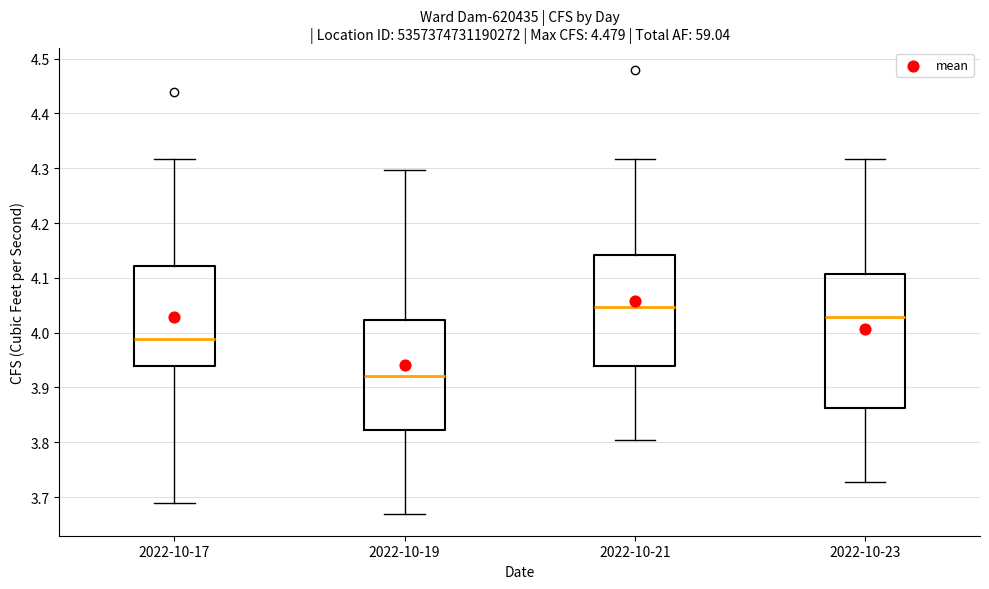

Which box's median line is the highest?

2022-10-21